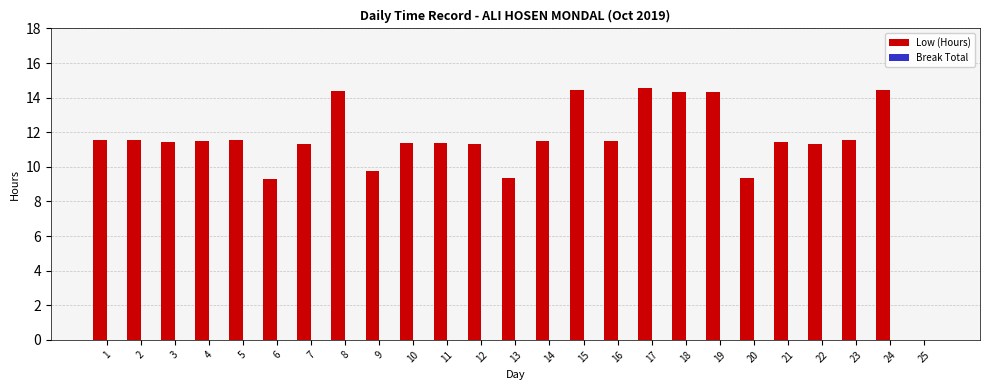

What is the sum of all values?

284.4